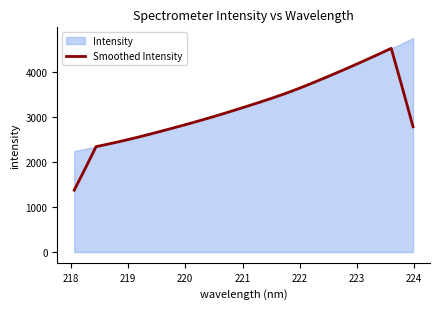

What is the lowest value of the Smoothed Intensity series?

1372.1